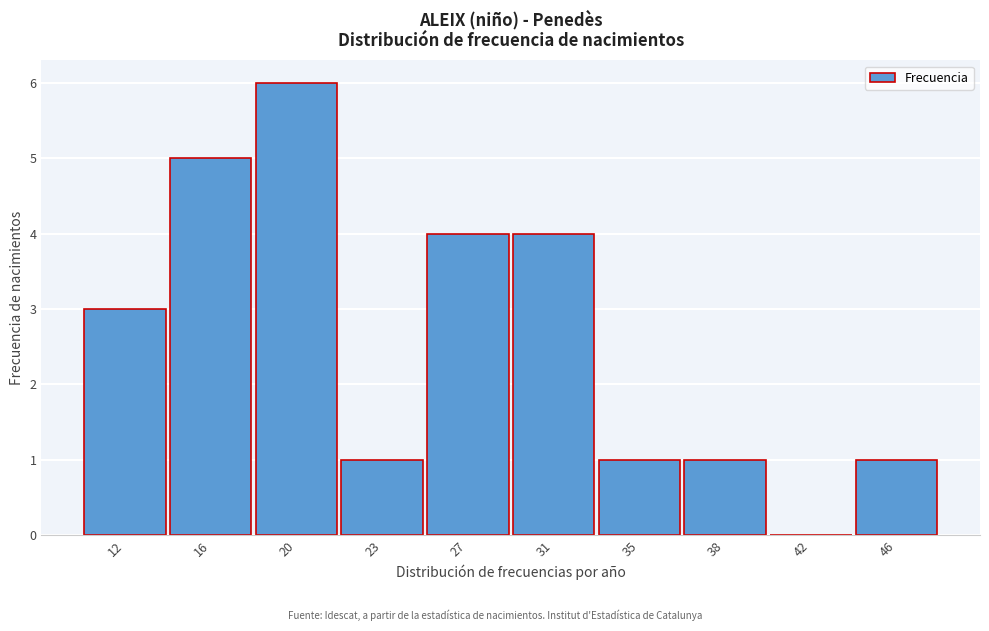

Reading left to right, transcribe all the data shown in this chart.

12=3	16=5	20=6	23=1	27=4	31=4	35=1	38=1	42=0	46=1